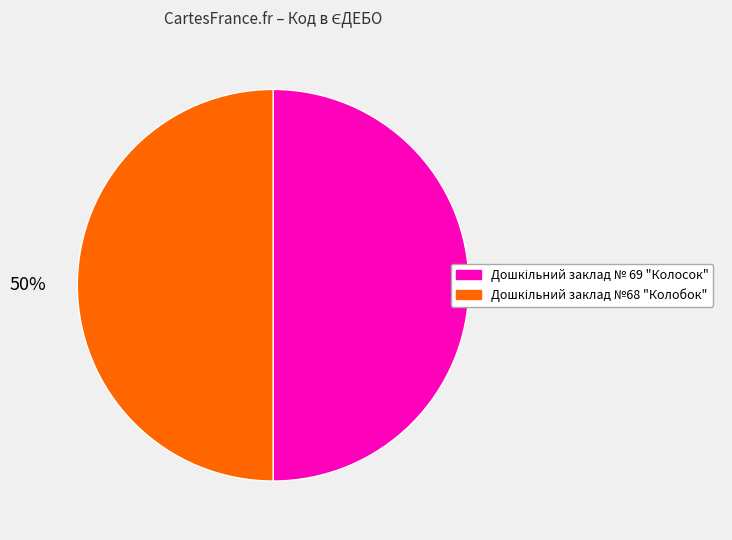

What is the total percentage of Дошкільний заклад № 69 "Колосок" and Дошкільний заклад №68 "Колобок"?

100.0%